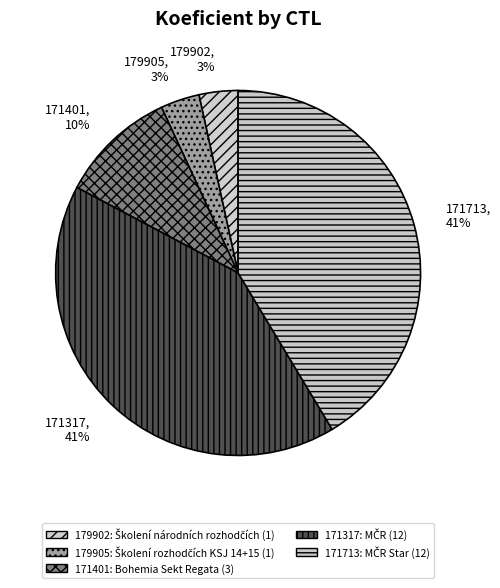

Which category has the smallest portion of the pie?

179902